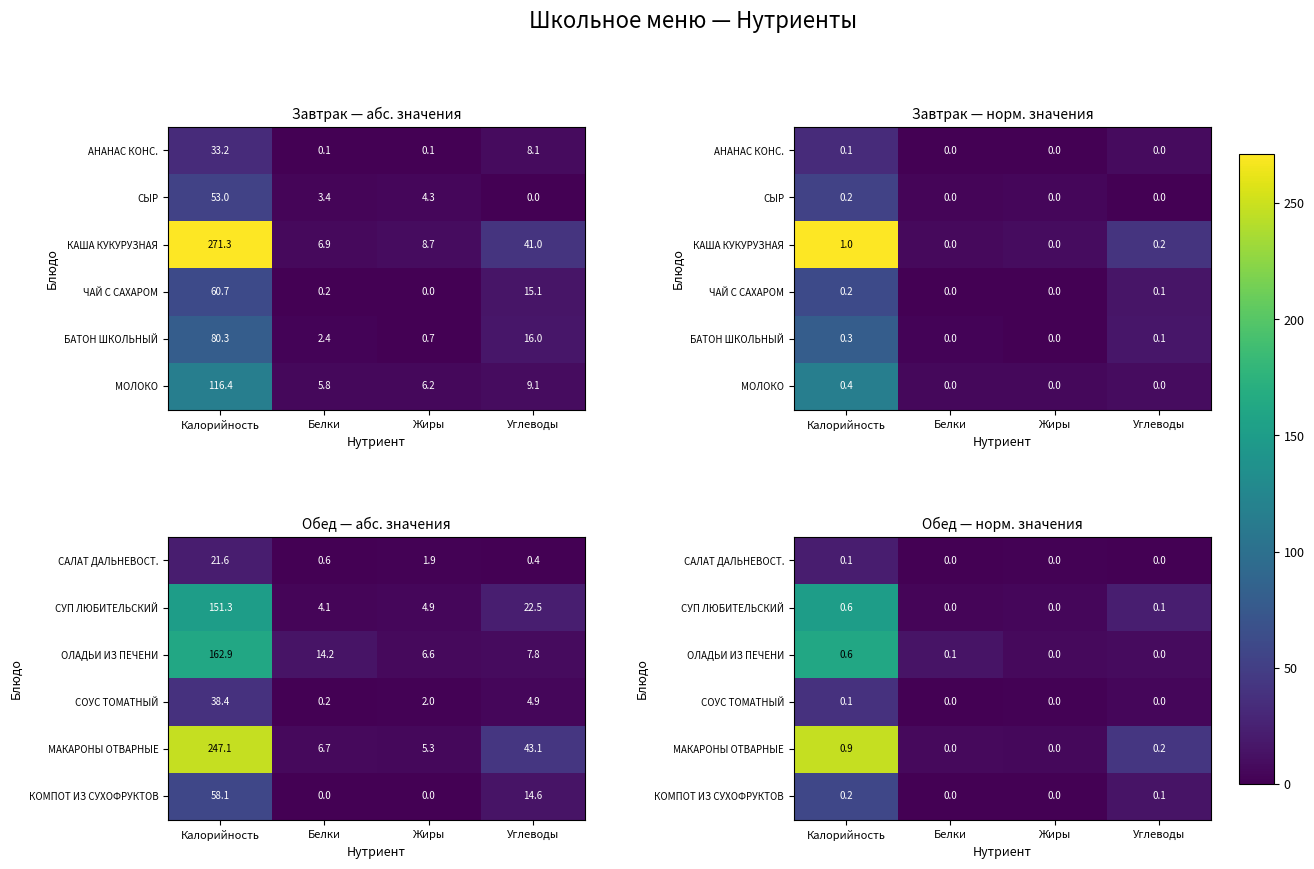

What is the difference between the САЛАТ ДАЛЬНЕВОСТ. values at Калорийность and Белки?

0.1